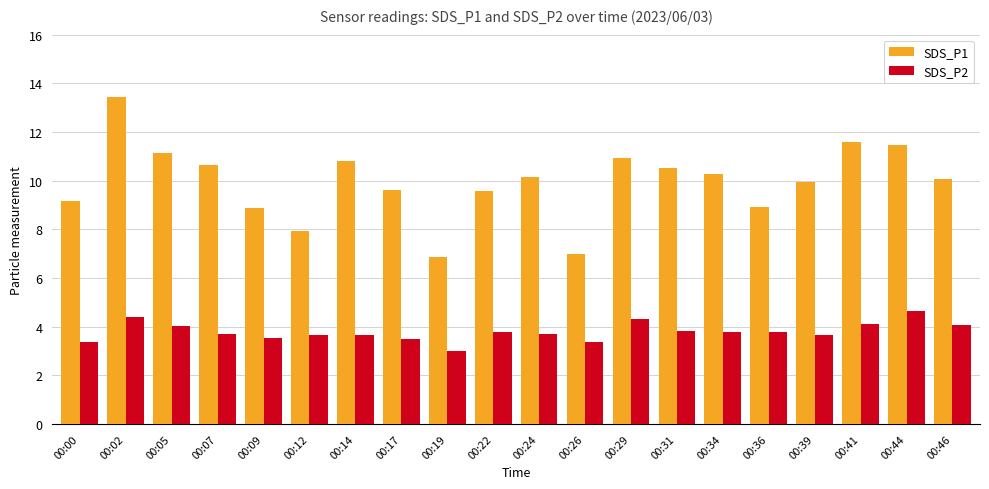

Rank the series by their average value, from lowest to highest.

SDS_P2, SDS_P1